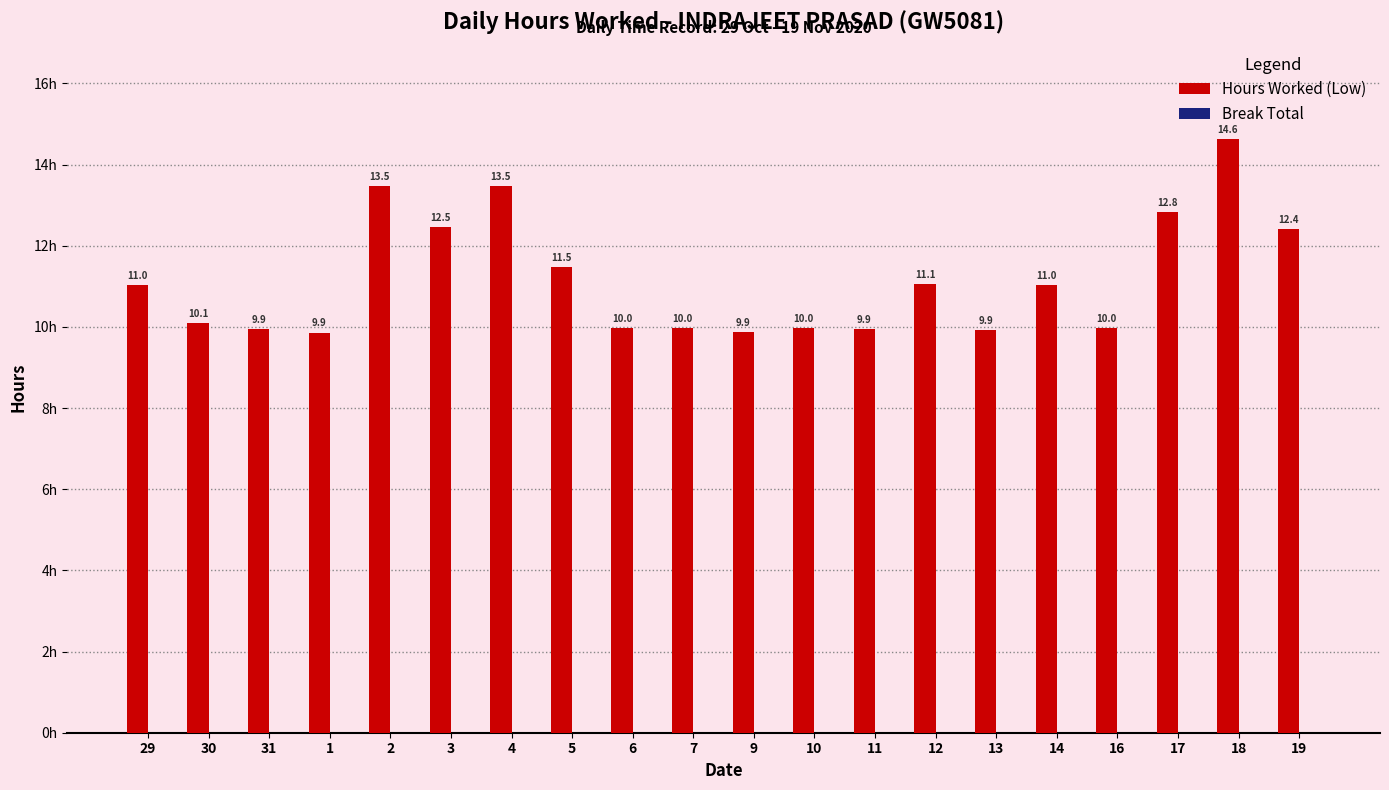

True or false: the data shows 15.5 at 13.

False